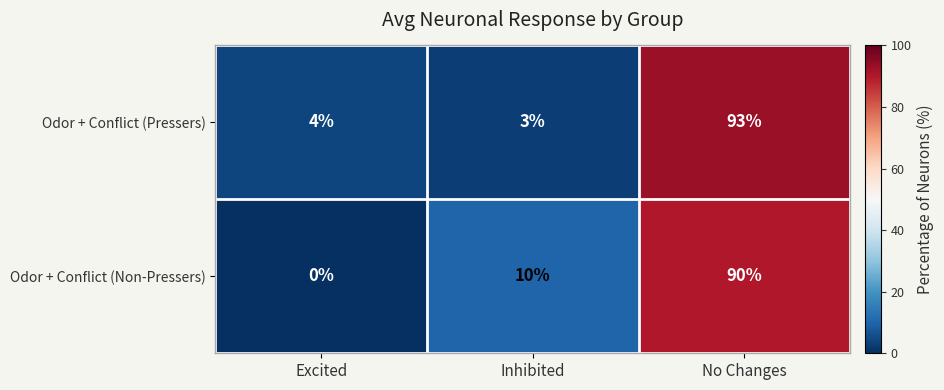

Read the Odor + Conflict (Pressers) value at Inhibited, to the nearest 5.

5